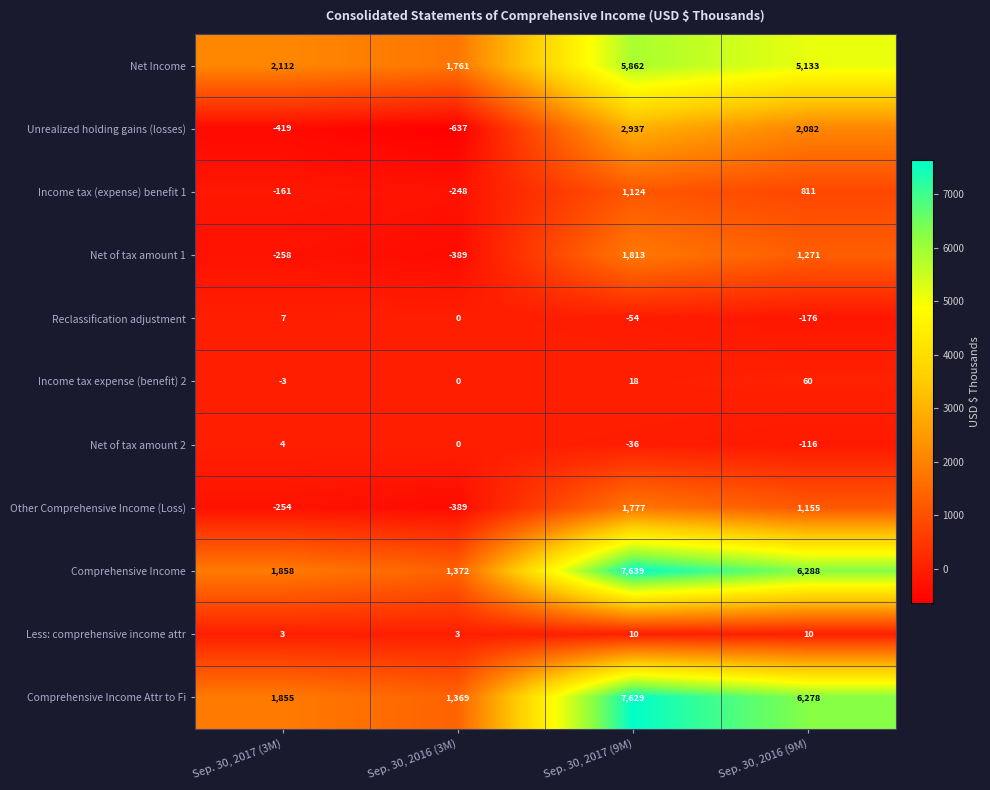

Which series has the widest spread of values?

Comprehensive Income